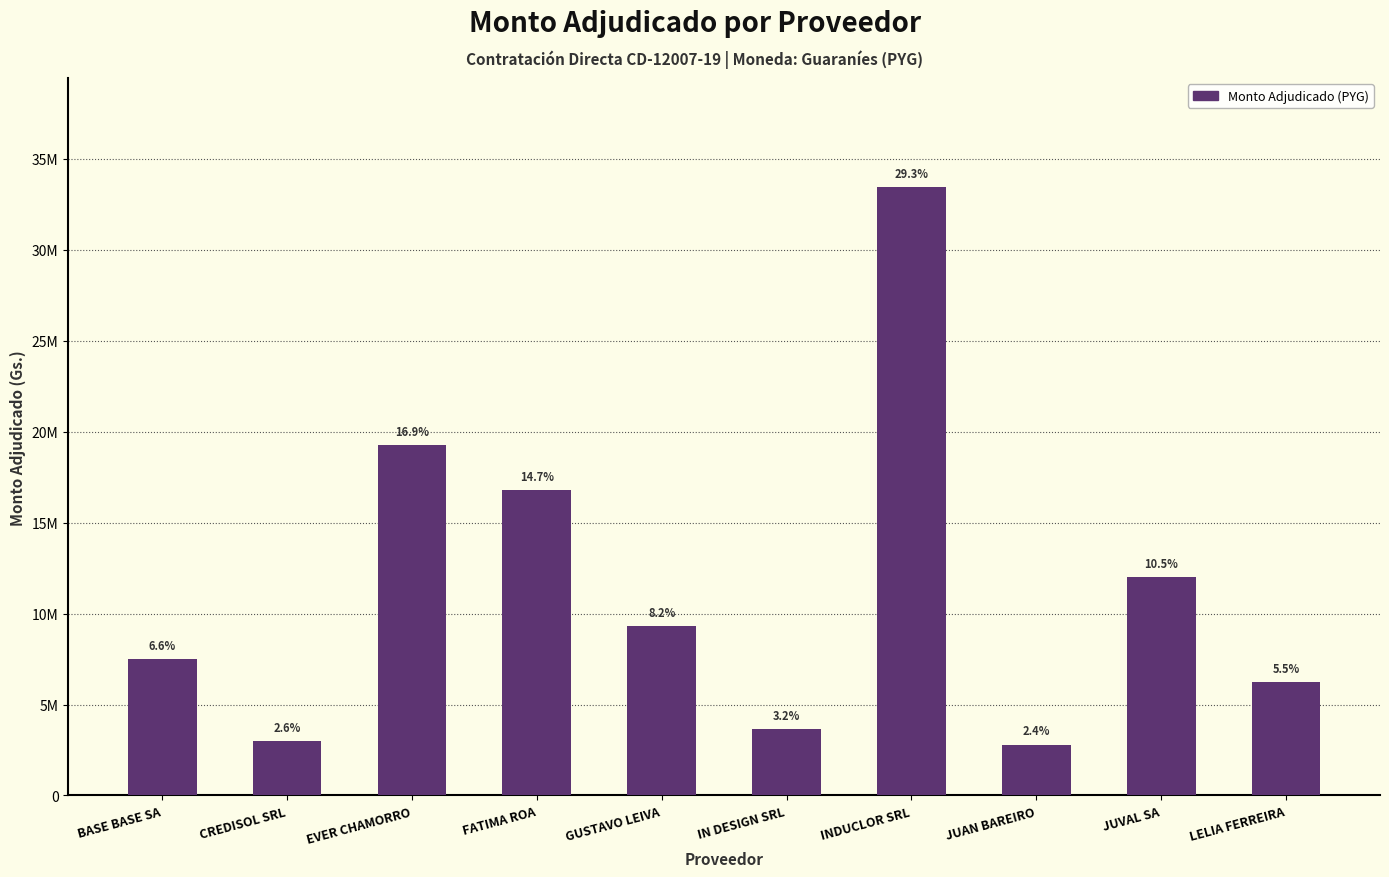

Does the chart contain any negative values?

No